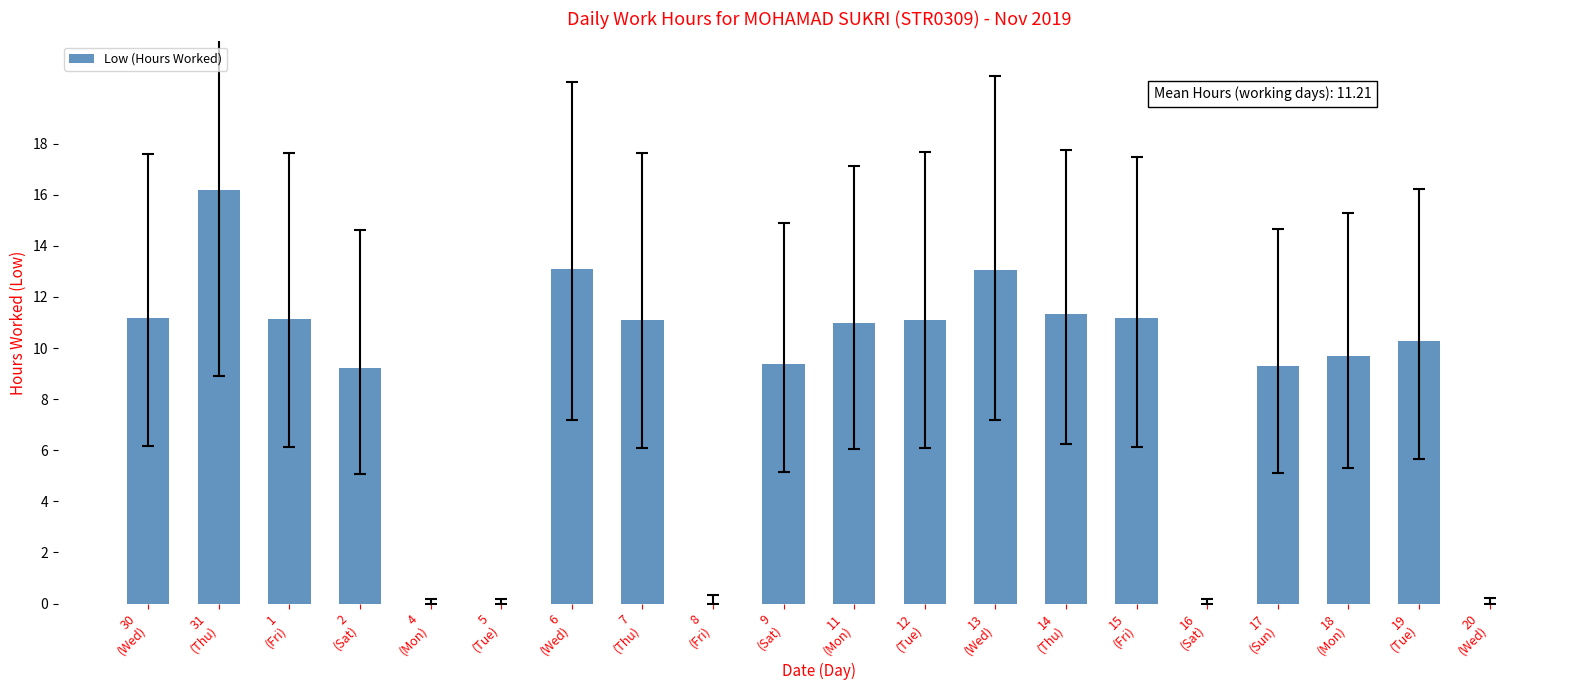

How many values exceed 10?

11